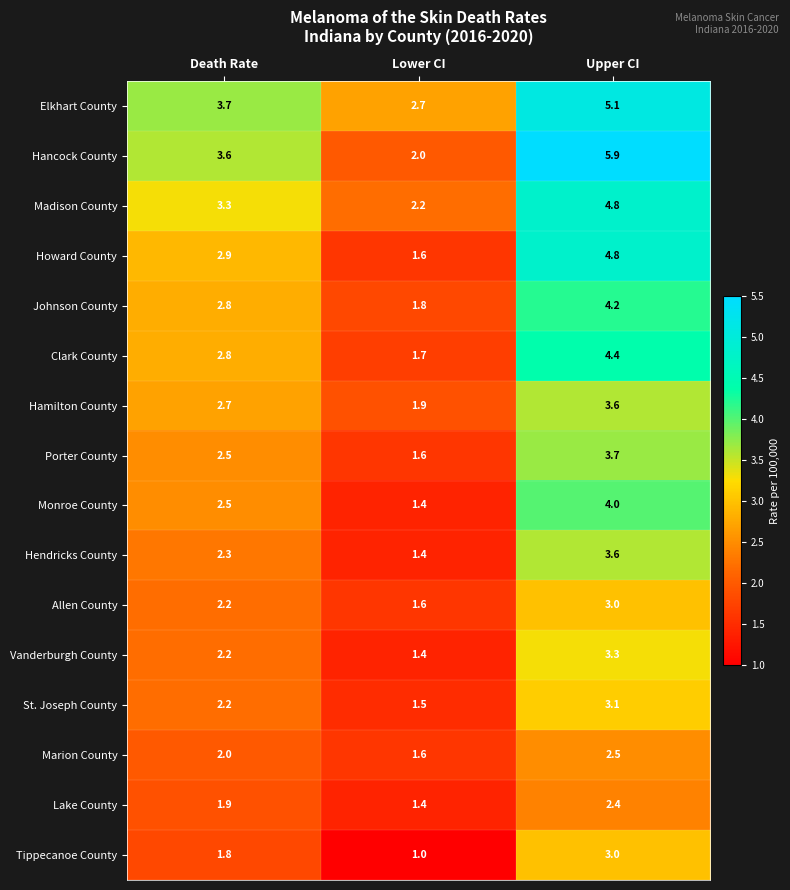

Where is Clark County nearest to the value 3?

Death Rate